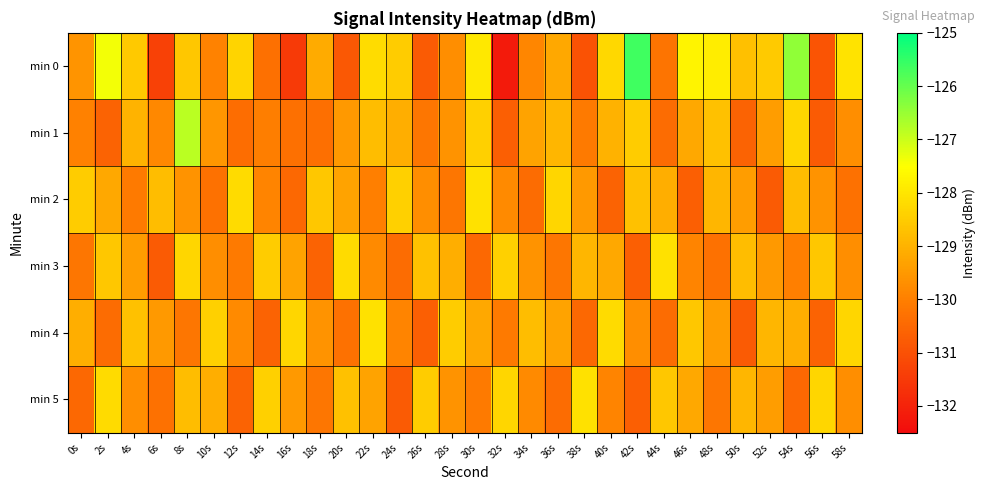

Between 32s and 14s, which is larger?

14s